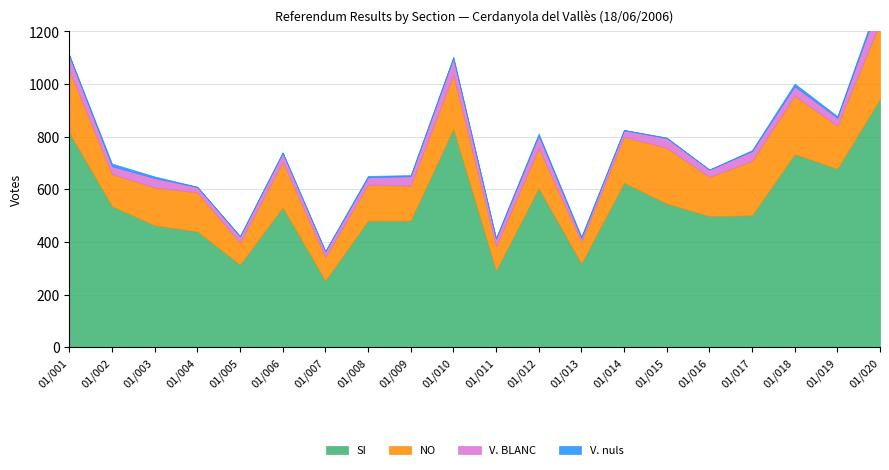

At which category does V. BLANC reach its first local peak?

01/003